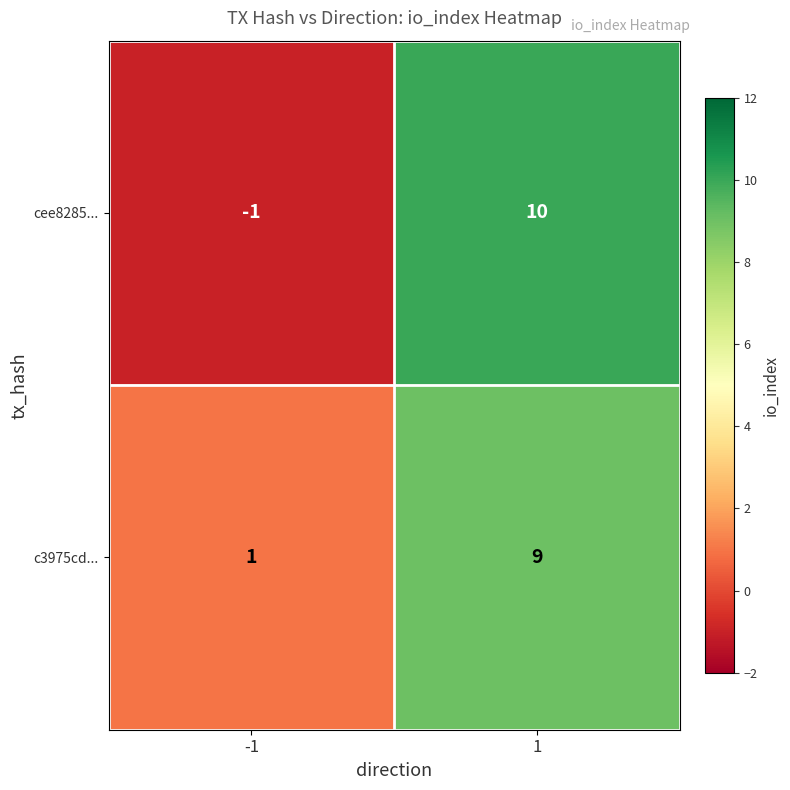

Reading right to left, transcribe all the data shown in this chart.

cee8285...: 10	-1
c3975cd...: 9	1